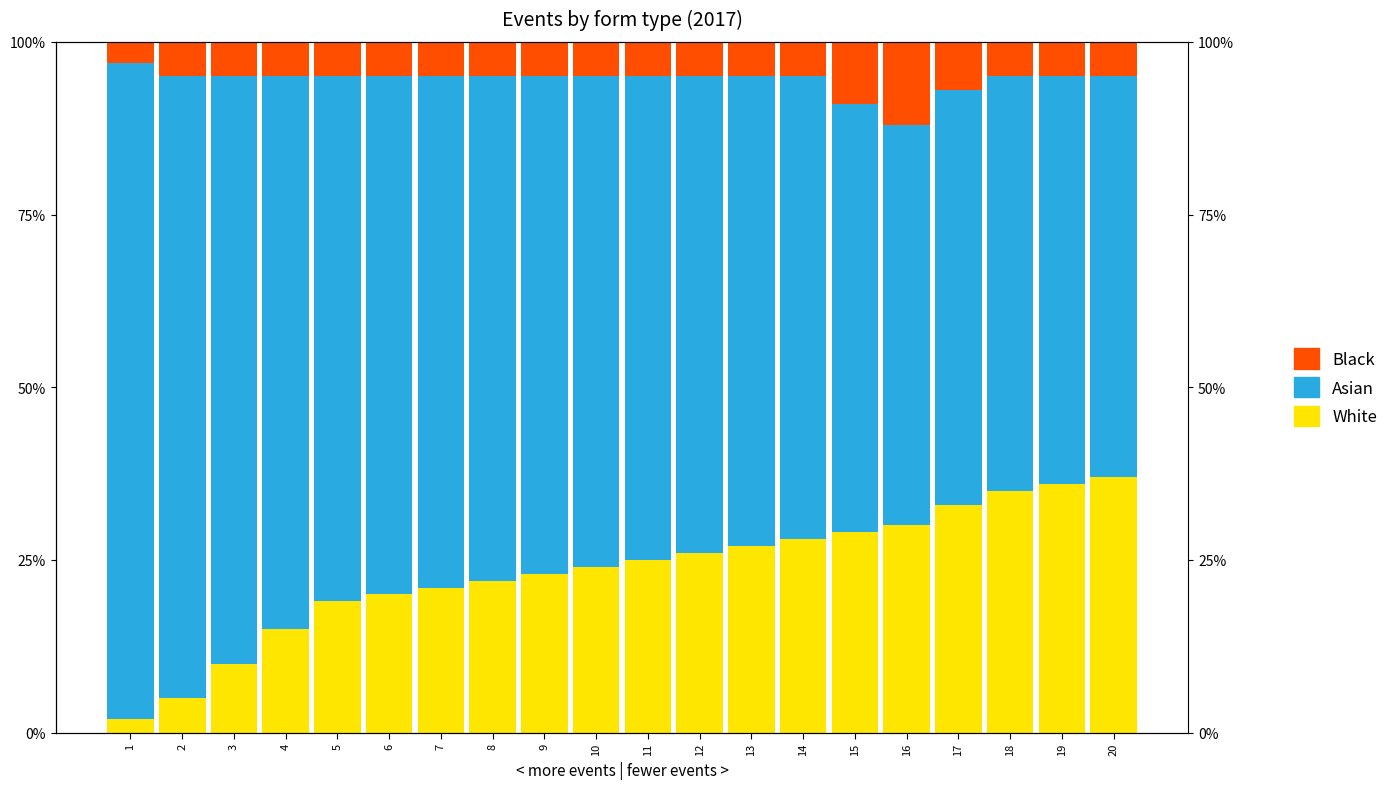

List the series in order of their overall mean, lowest first.

Black, White, Asian